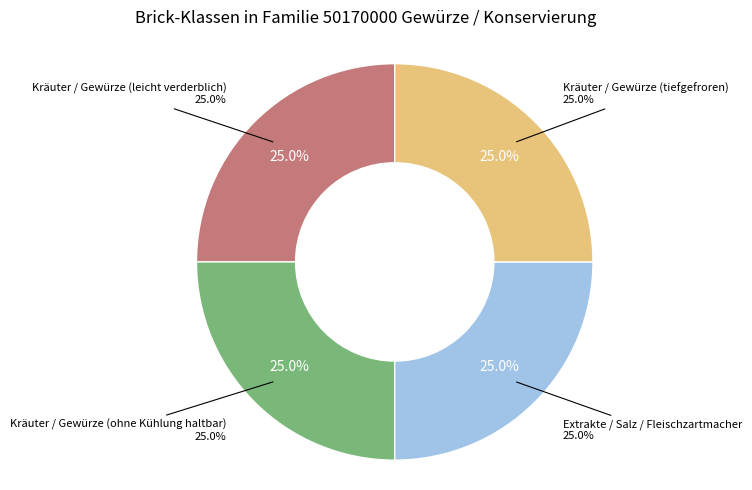

Approximately how many times larger is the value at Extrakte / Salz / Fleischzartmacher compared to Kräuter / Gewürze (tiefgefroren)?

1.0